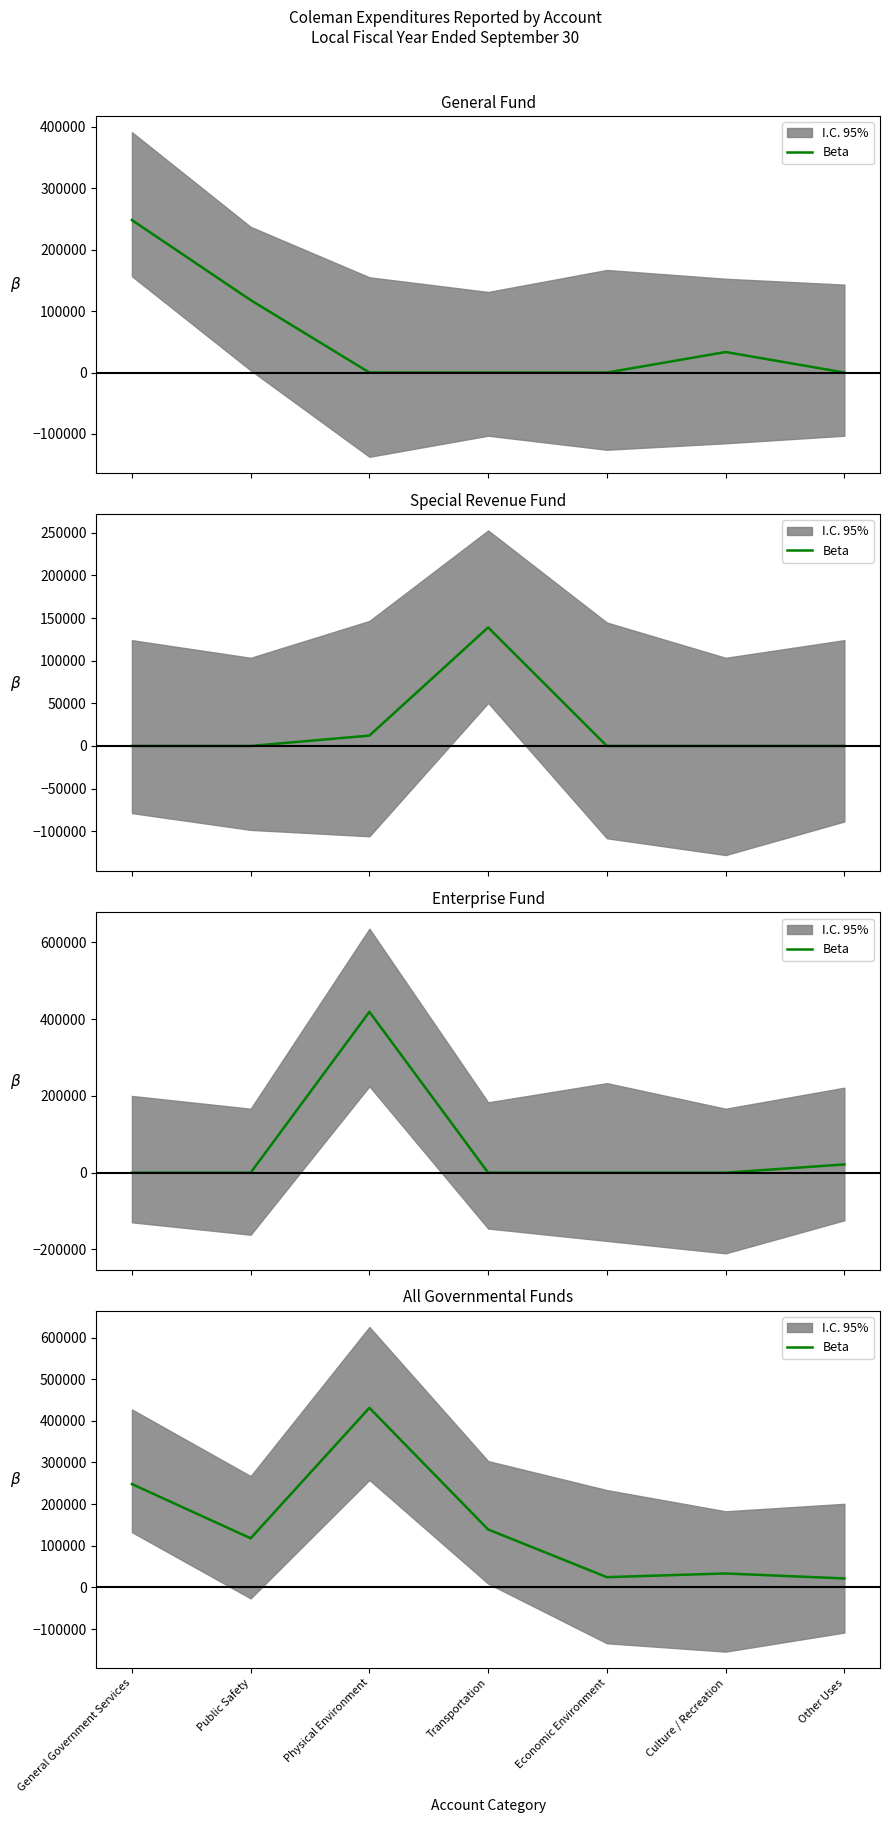

What position from the right is Other Uses?

1